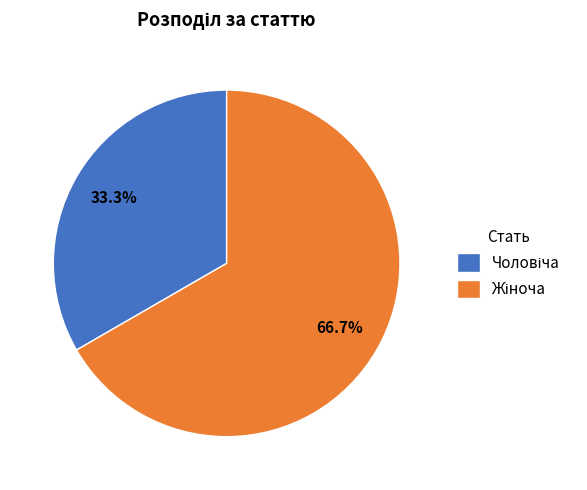

Count the number of slices in the pie.

2